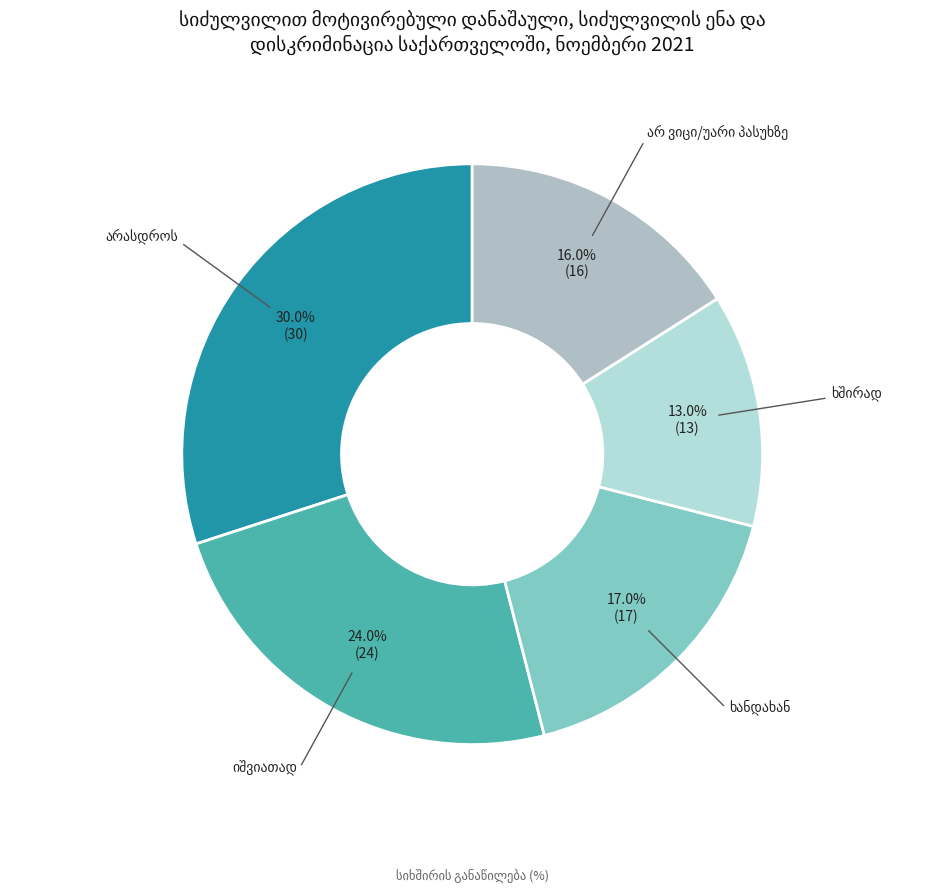

Is there any slice that represents more than half of the pie?

No